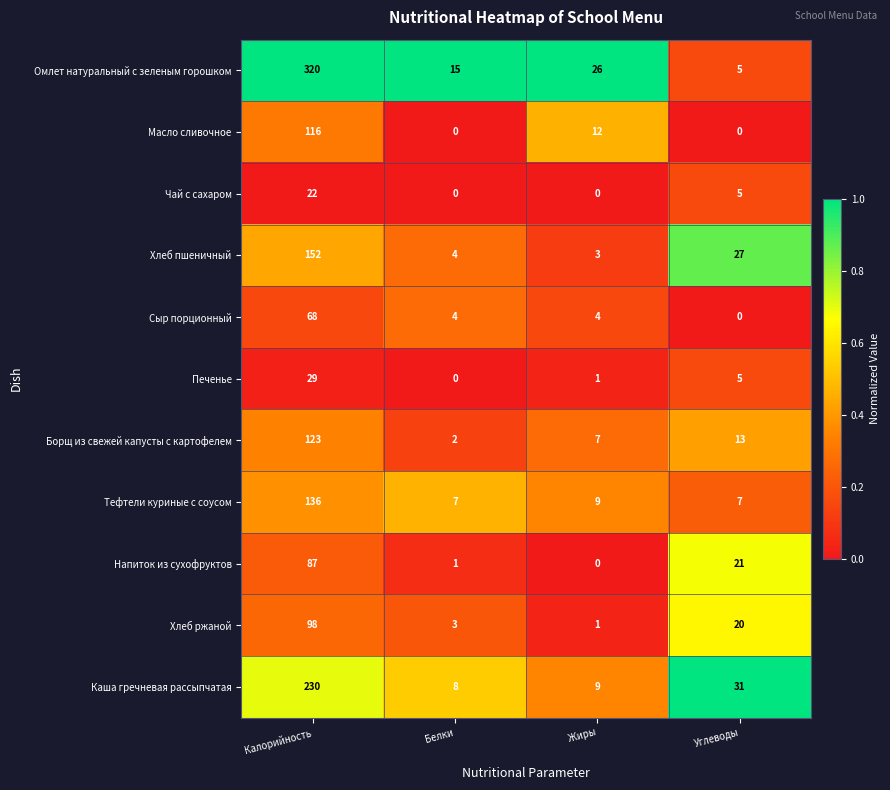

List the series in order of their peak value, highest first.

Омлет натуральный с зеленым горошком, Каша гречневая рассыпчатая, Хлеб пшеничный, Тефтели куриные с соусом, Борщ из свежей капусты с картофелем, Масло сливочное, Хлеб ржаной, Напиток из сухофруктов, Сыр порционный, Печенье, Чай с сахаром